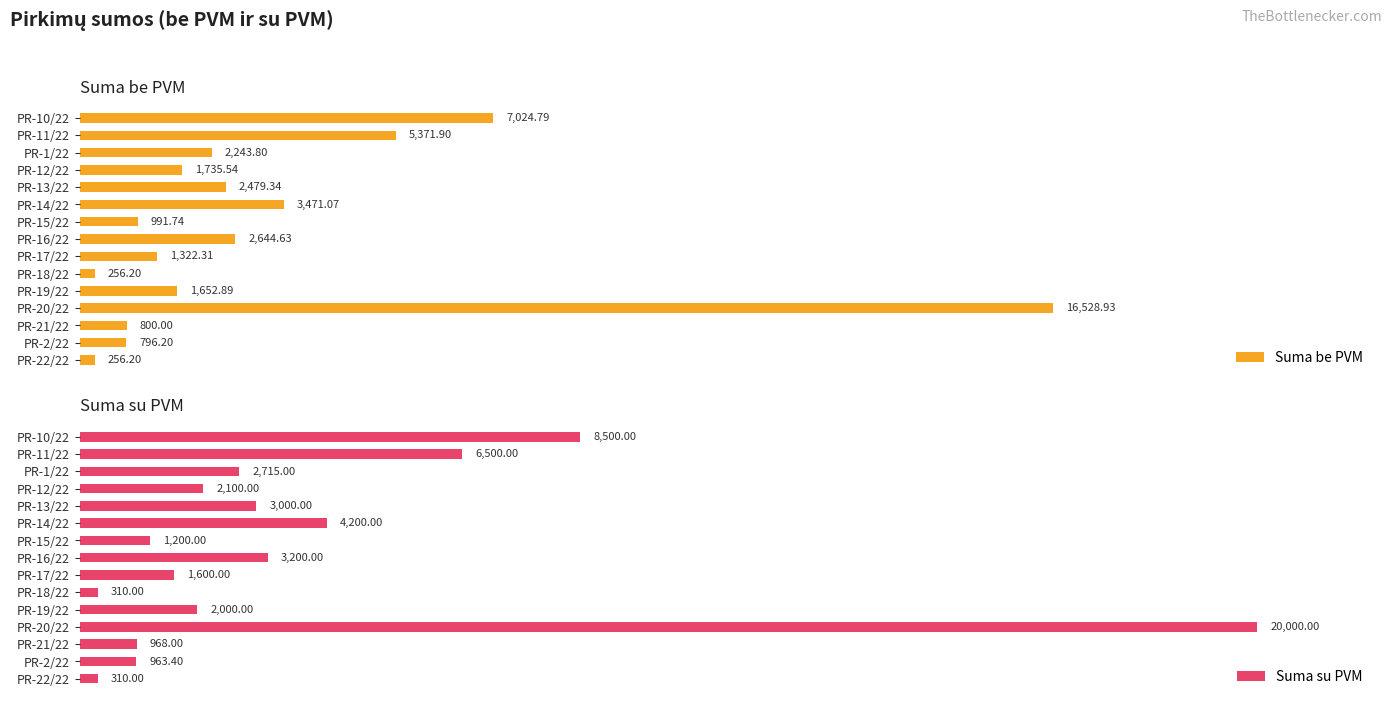

At PR-13/22, list the series in order from largest to smallest.

Suma su PVM, Suma be PVM